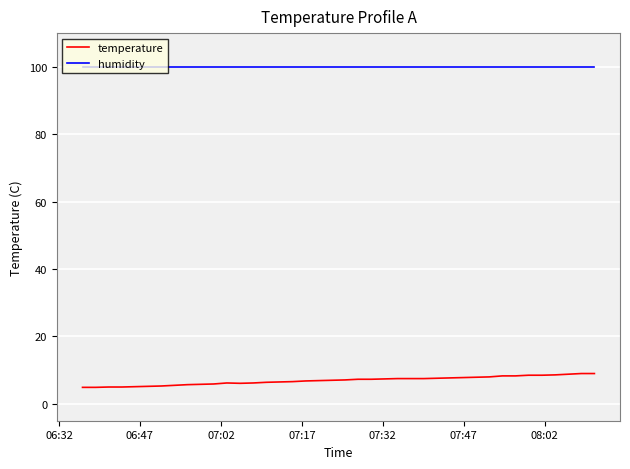

What is the highest value of the humidity series?

99.9